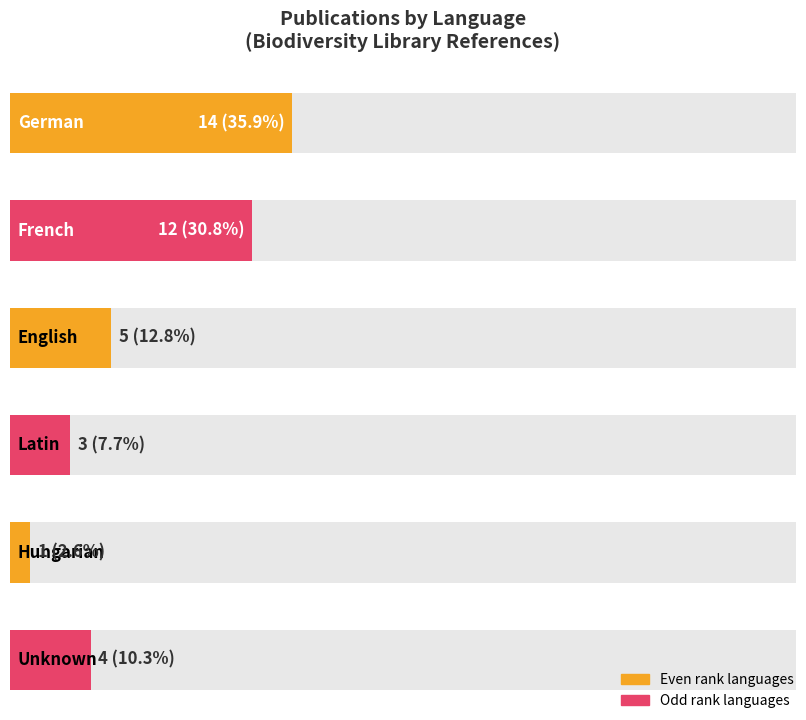

Read the Average utilization value at Hungarian.

1